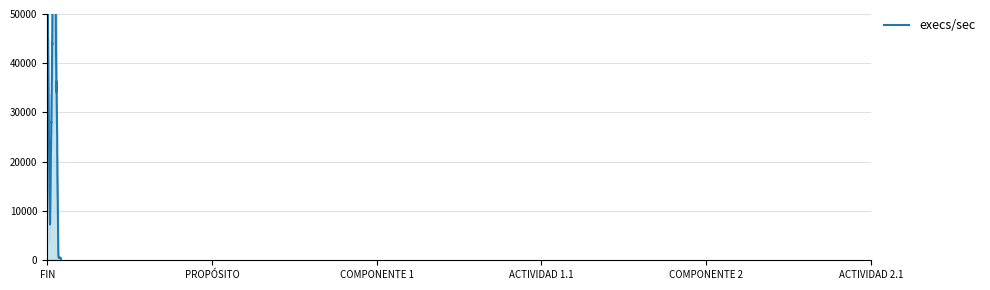

Which category has the lowest value across all series?

FIN